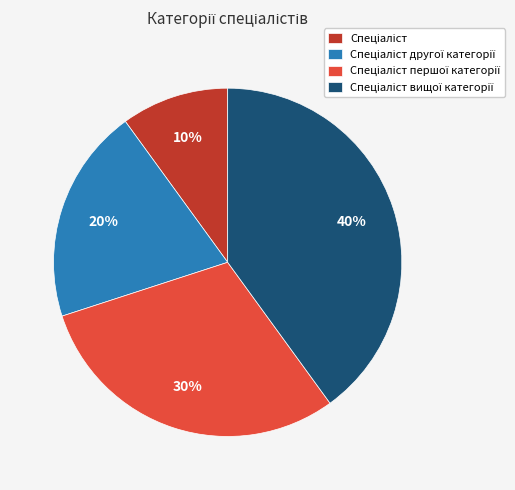

To the nearest percent, what is the difference between the largest and smallest slice percentages?

30%